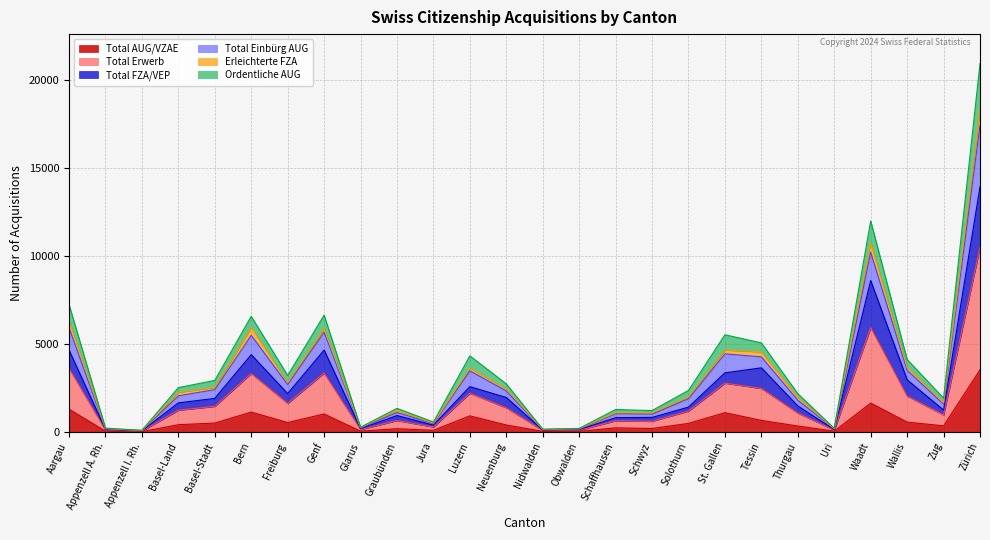

At which label does Total AUG/VZAE reach its peak?

Zürich